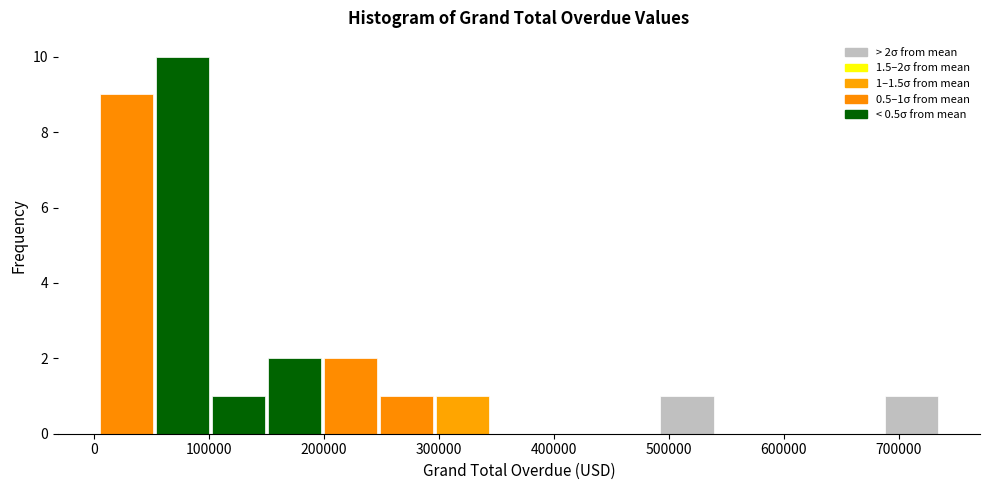

Over which range of the x-axis is the bar tallest?

50000 to 100000